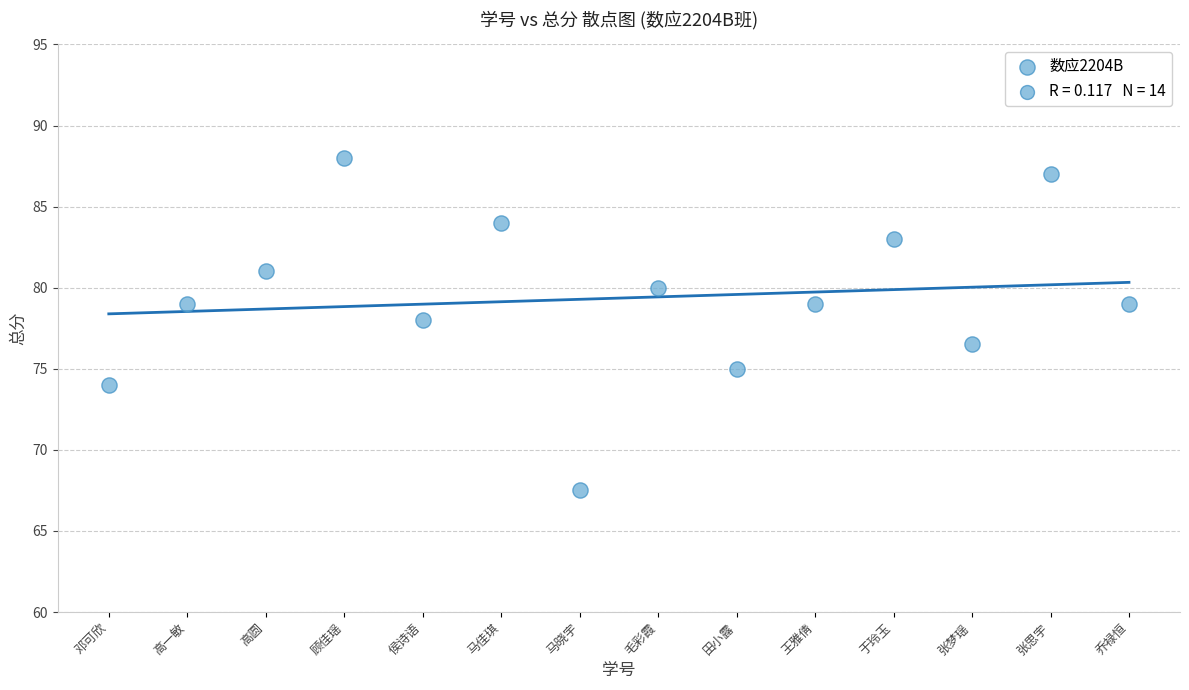

What is the range of Y values (max minus min)?

20.5